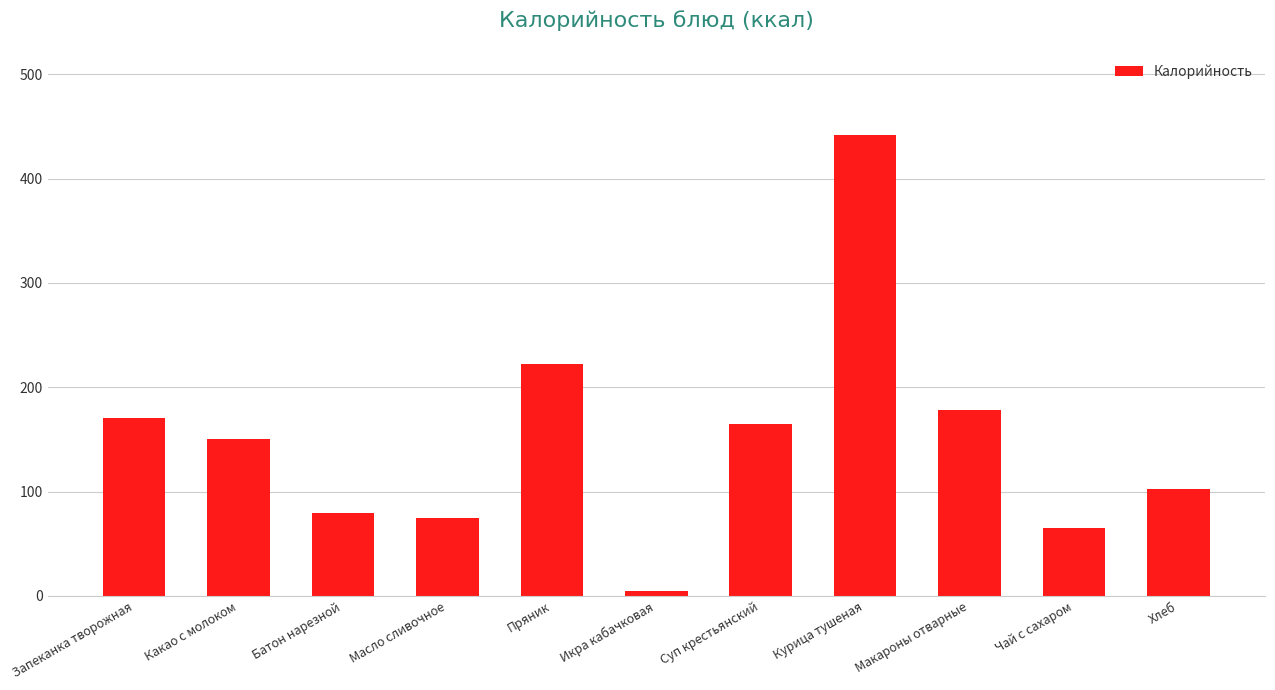

How many bars are there in total?

11